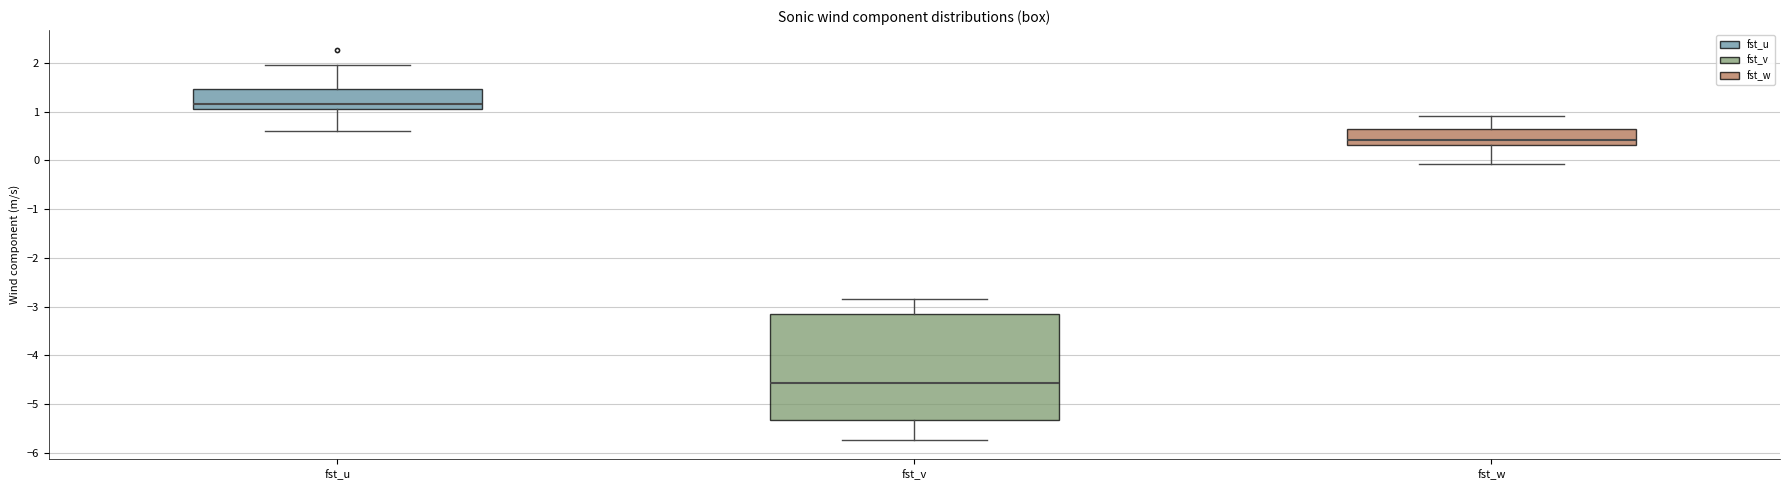

Comparing the boxes themselves (not the whiskers), which one is the tallest?

fst_v